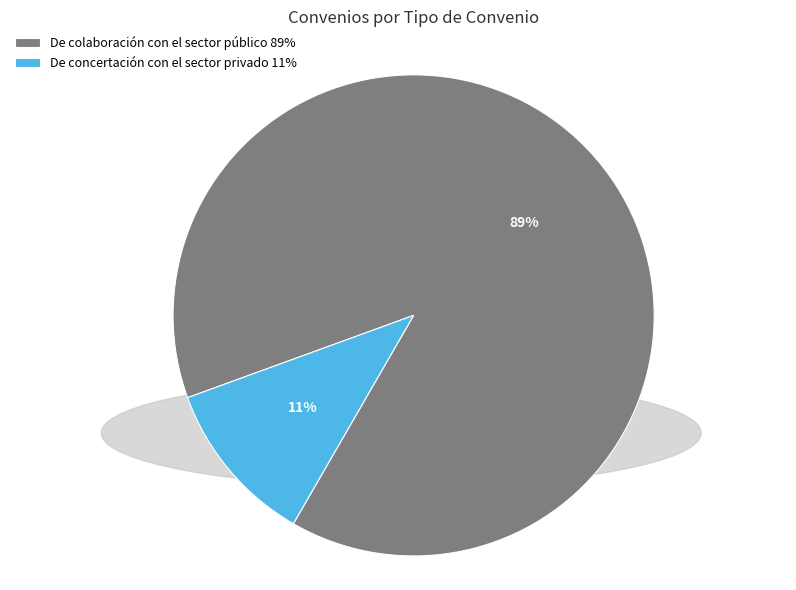

Which category accounts for the majority?

De colaboración con el sector público